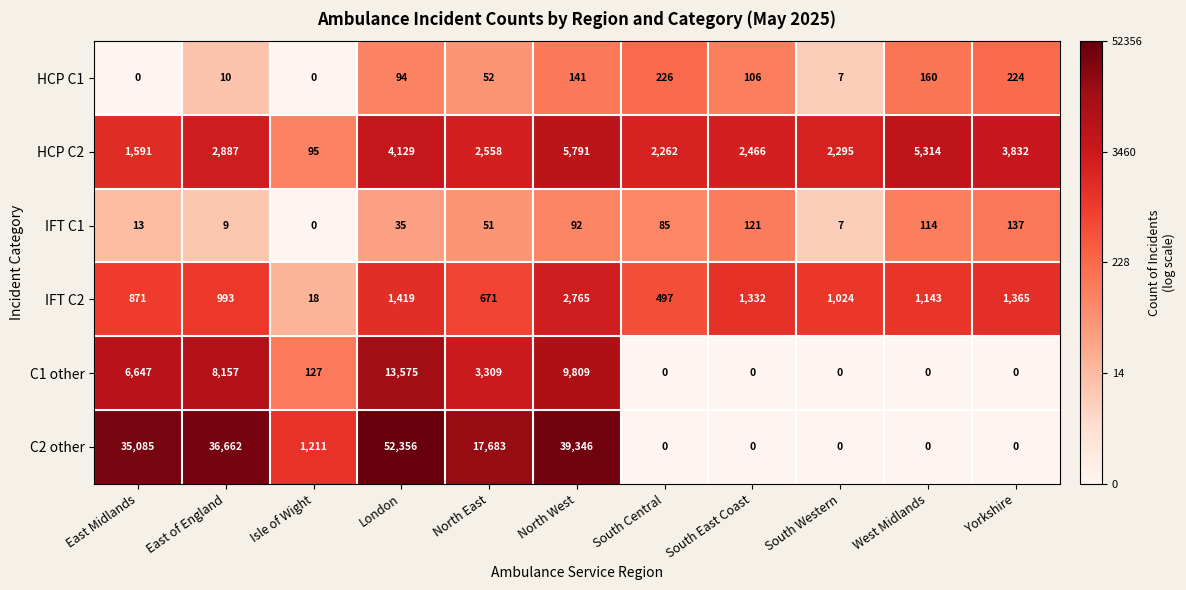

How many values in HCP C1 are above zero?

9